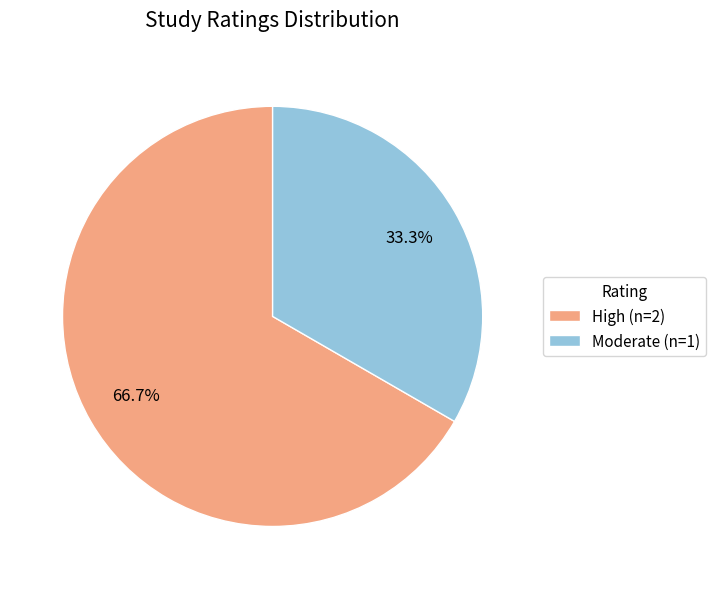

Which category has the biggest portion of the pie?

High (n=2)